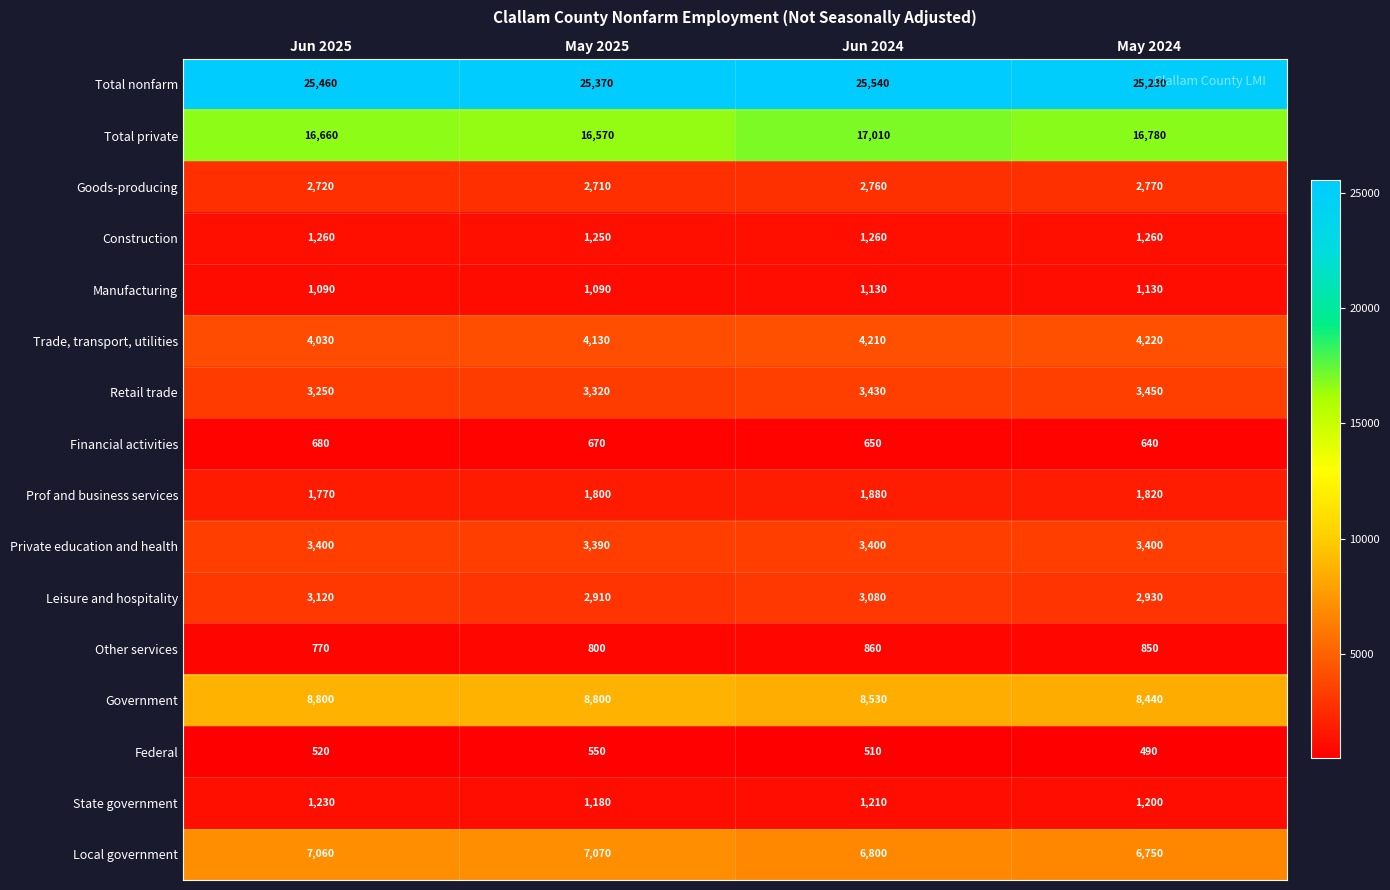

What is the spread (max minus min) of values at Jun 2024?

25030